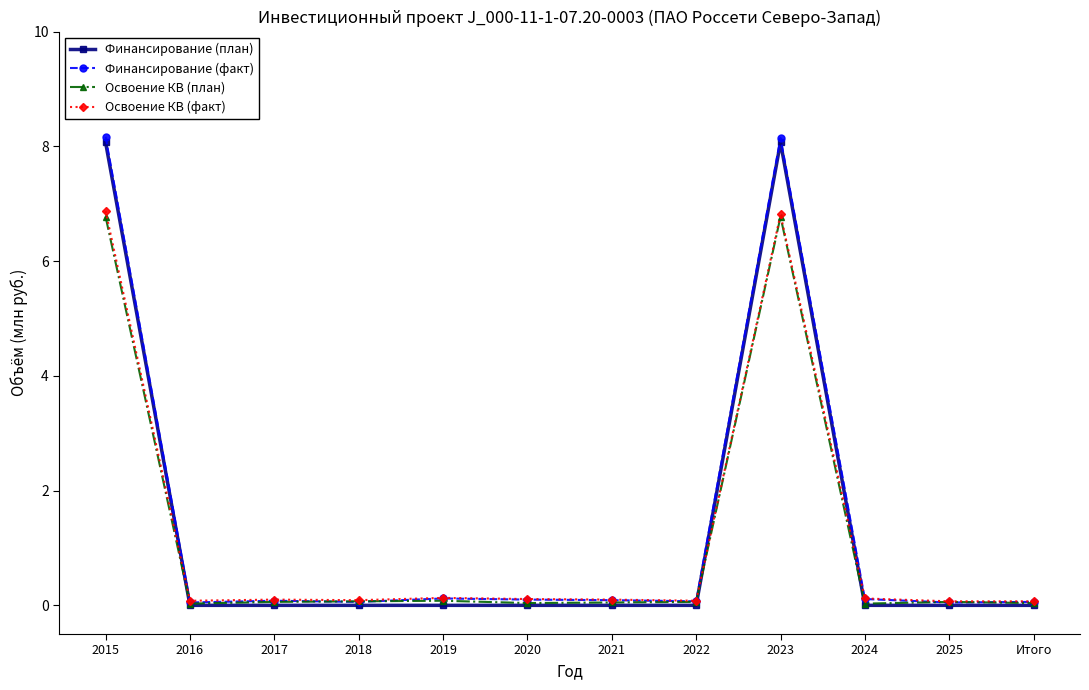

What is the difference between the second highest and minimum values in the Финансирование (план) series?

8.1